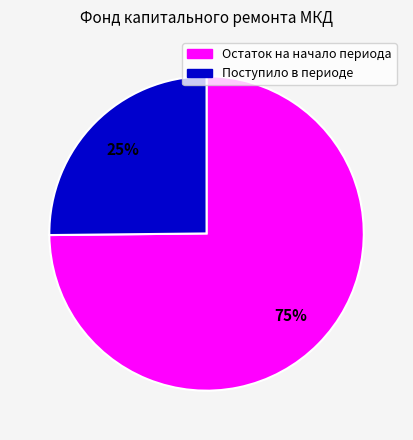

What is the smallest slice in the pie chart?

Поступило в периоде